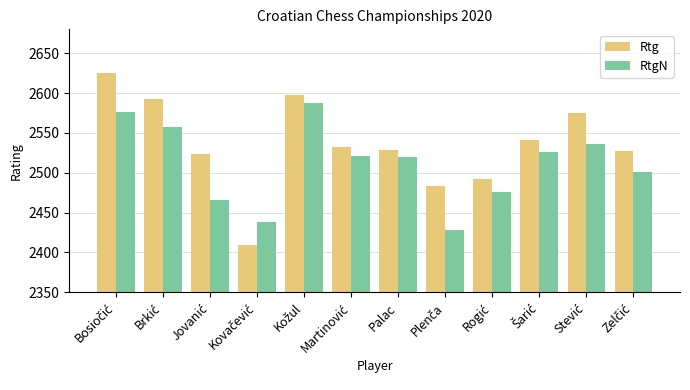

Rank the series by their average value, from lowest to highest.

RtgN, Rtg